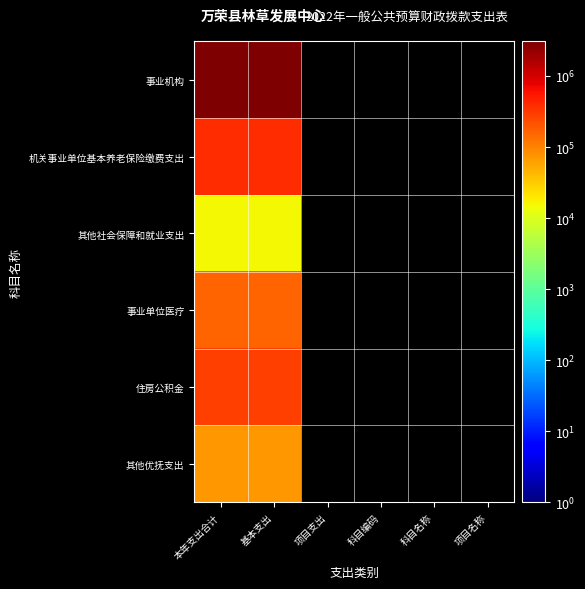

At how many categories does at least one series exceed 1100543?

2